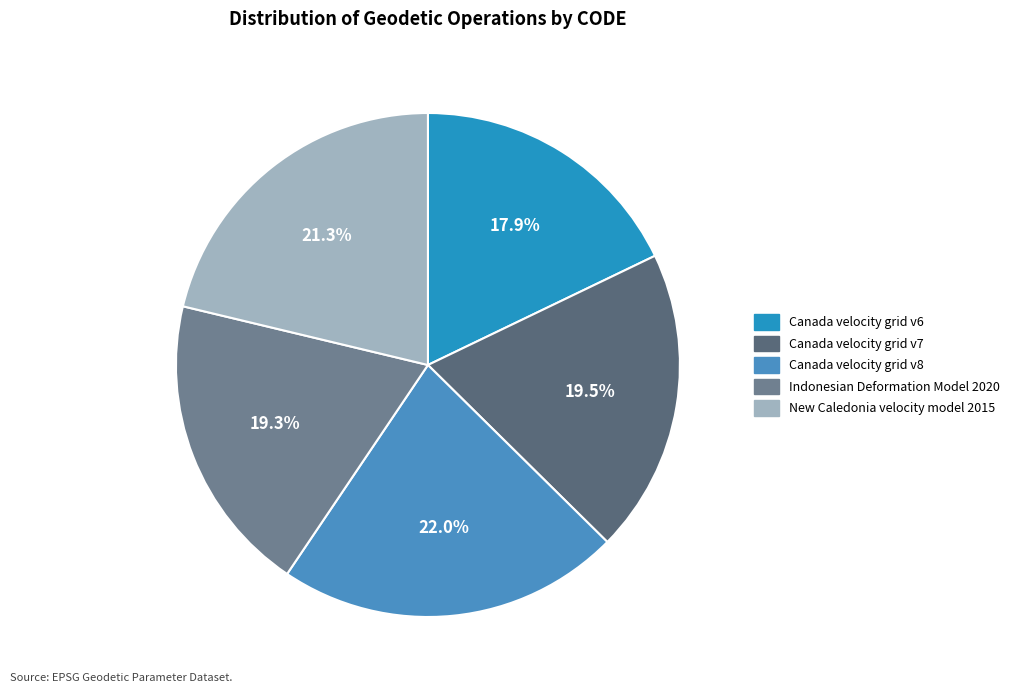

Is Indonesian Deformation Model 2020 the majority of the pie?

No